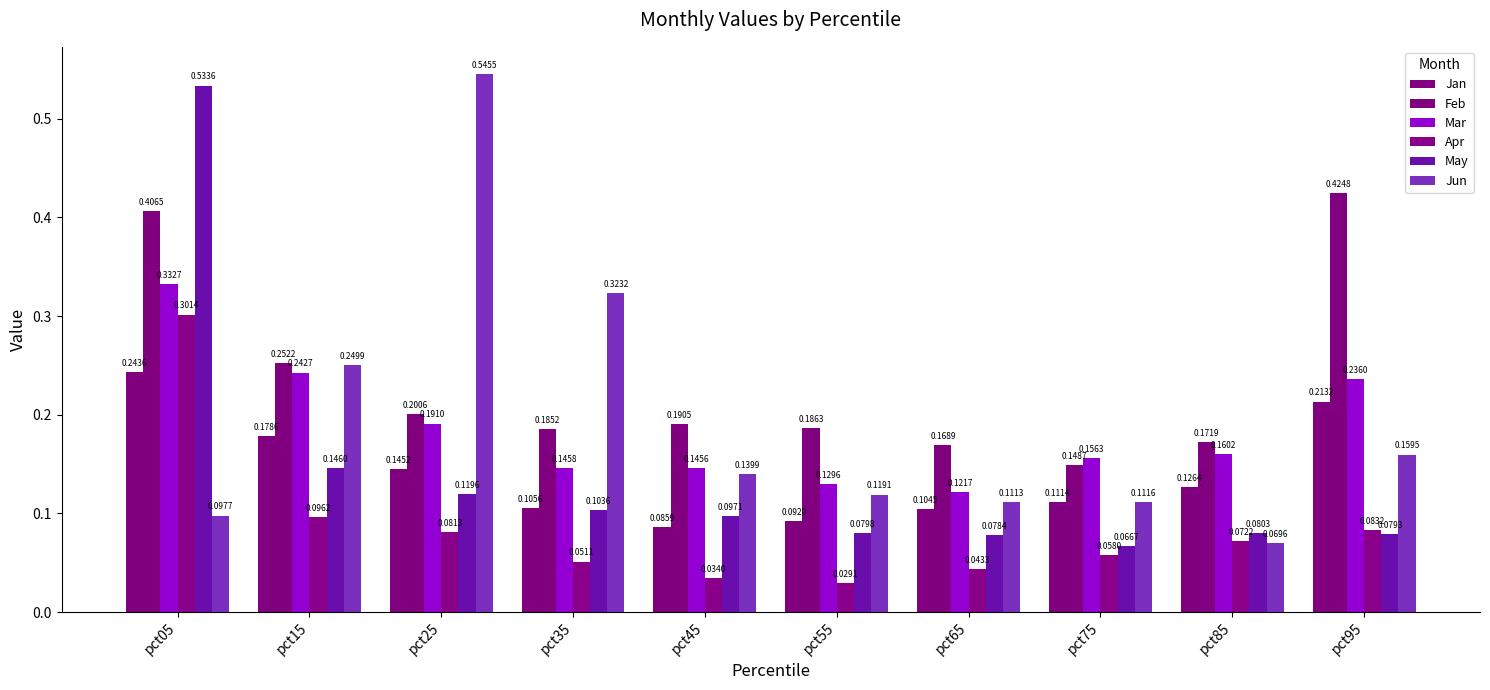

How many distinct data groups are displayed?

6